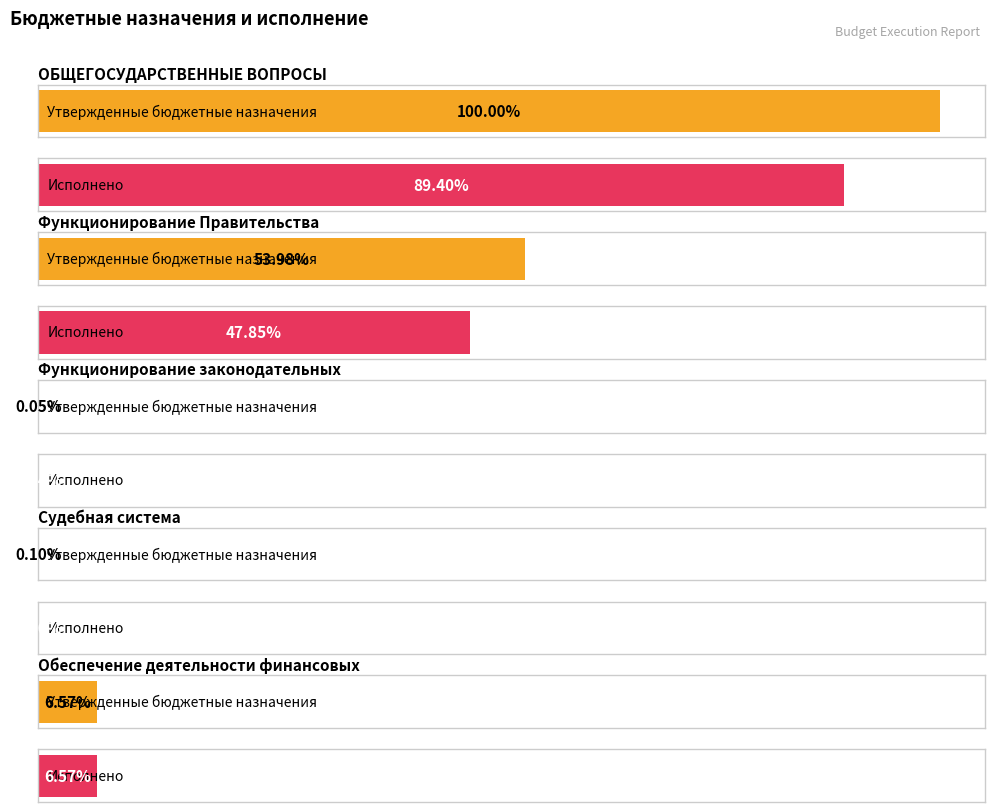

Are the bars grouped side by side (vs. stacked)?

Yes